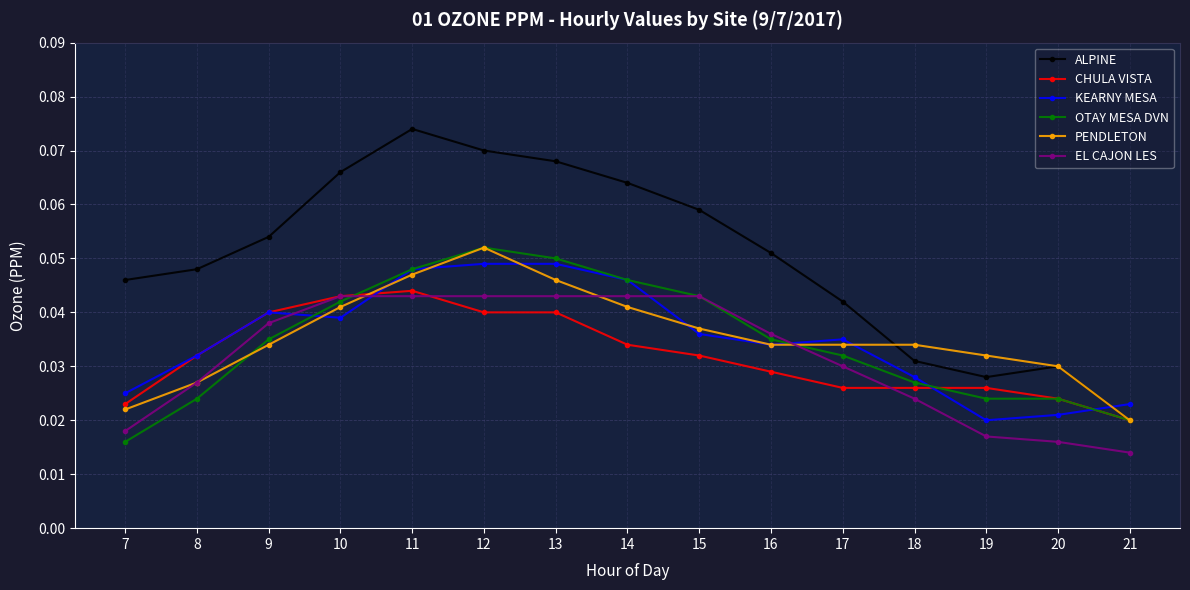

Which series has the largest range (max minus min)?

ALPINE